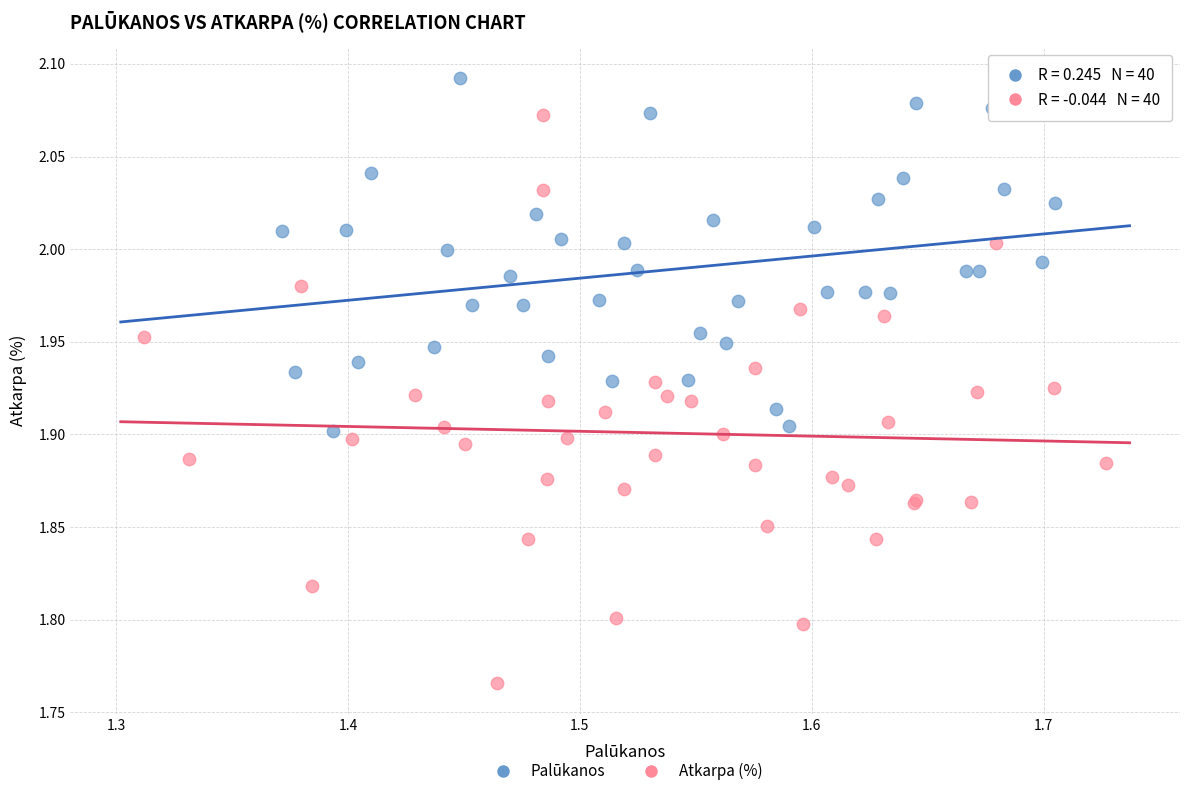

Which series has the largest Y range (max minus min)?

Atkarpa (%)